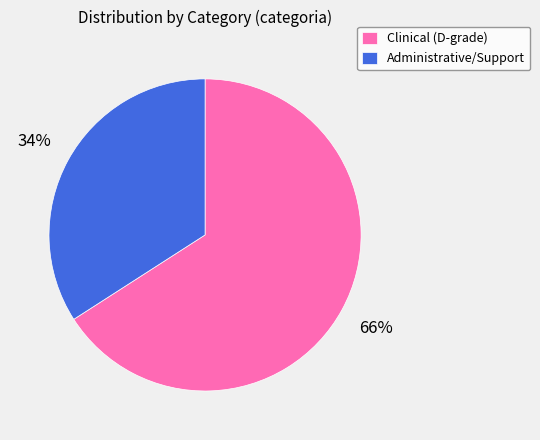

Is it true that Administrative/Support is 34% of the pie?

True